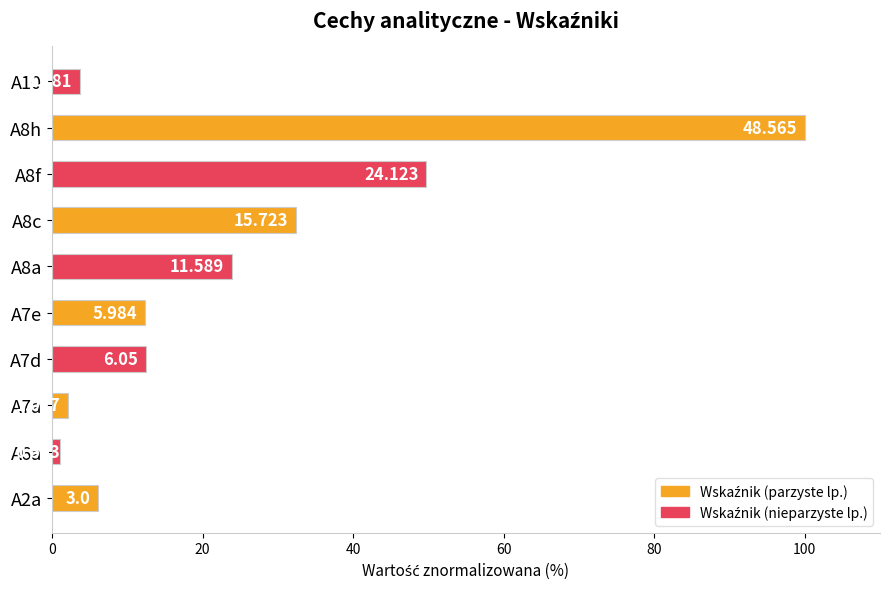

What is the average value?

24.4